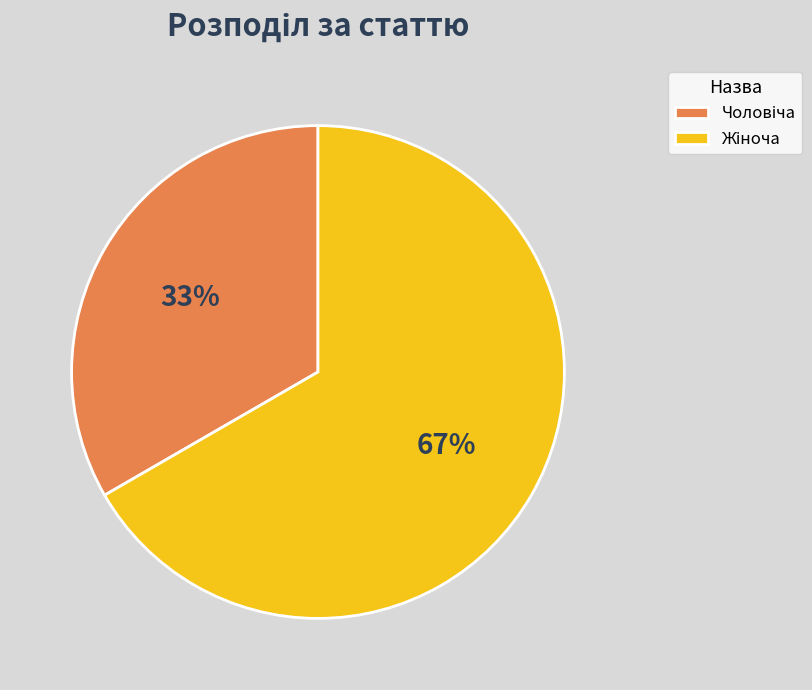

To the nearest percent, what is the average slice percentage?

50%